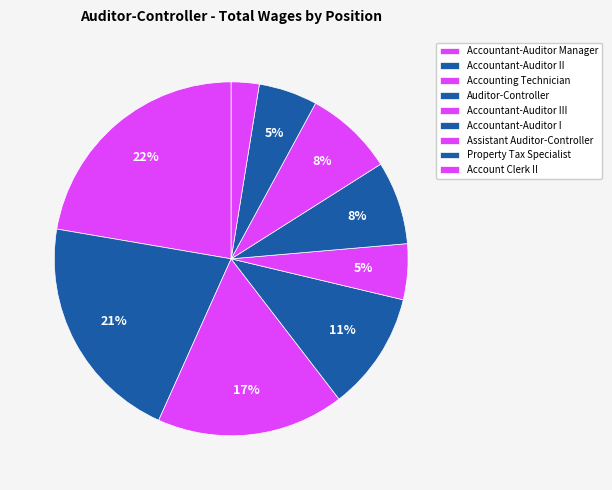

How many segments does this pie chart have?

9